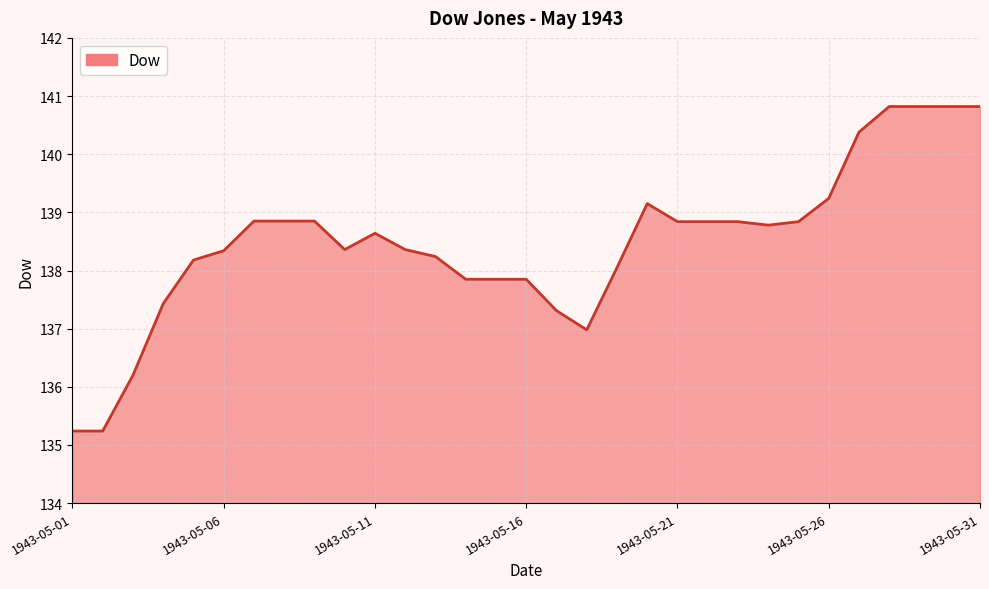

What is the difference between the maximum and minimum values?

5.6